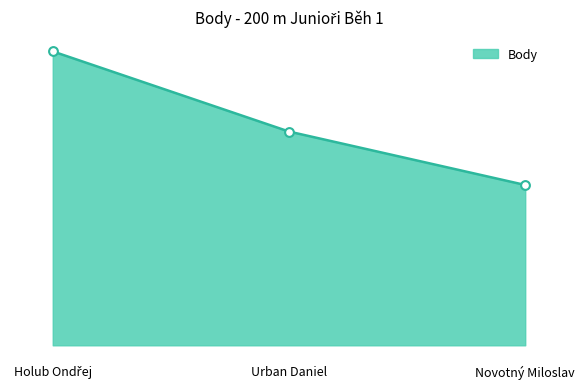

What is the change in value from Holub Ondřej to Novotný Miloslav?

-5